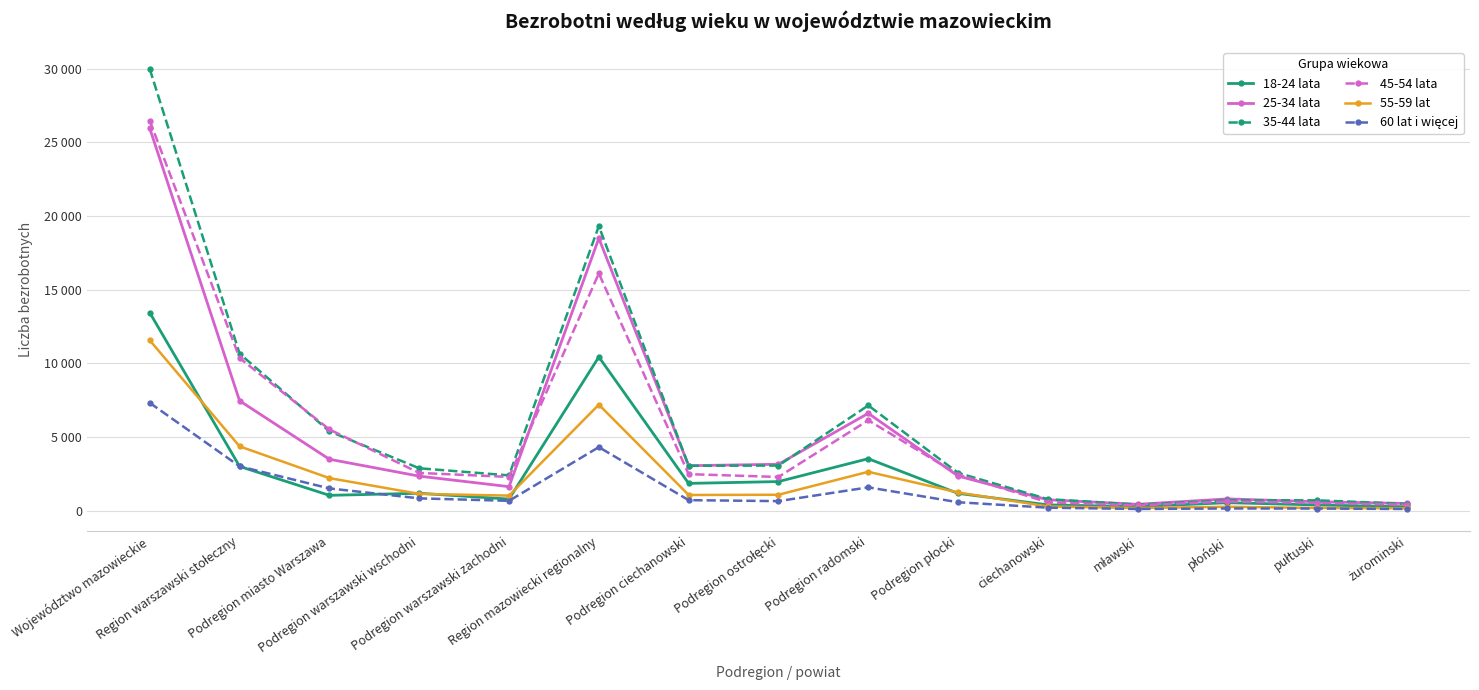

At which category does the chart reach its peak across all series?

Województwo mazowieckie